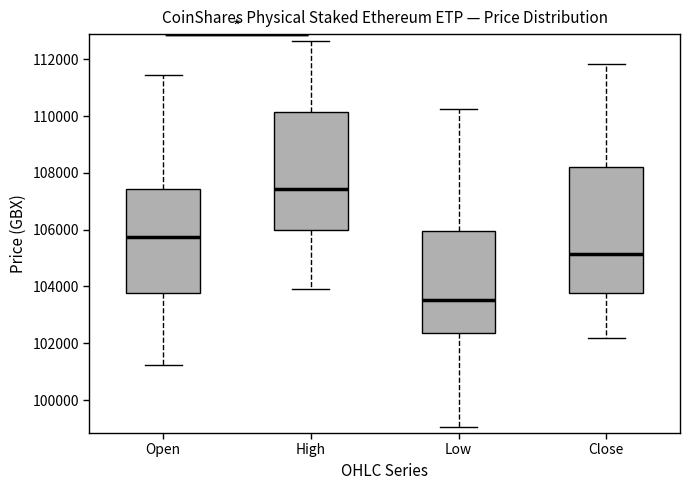

Which box has the highest median line?

High